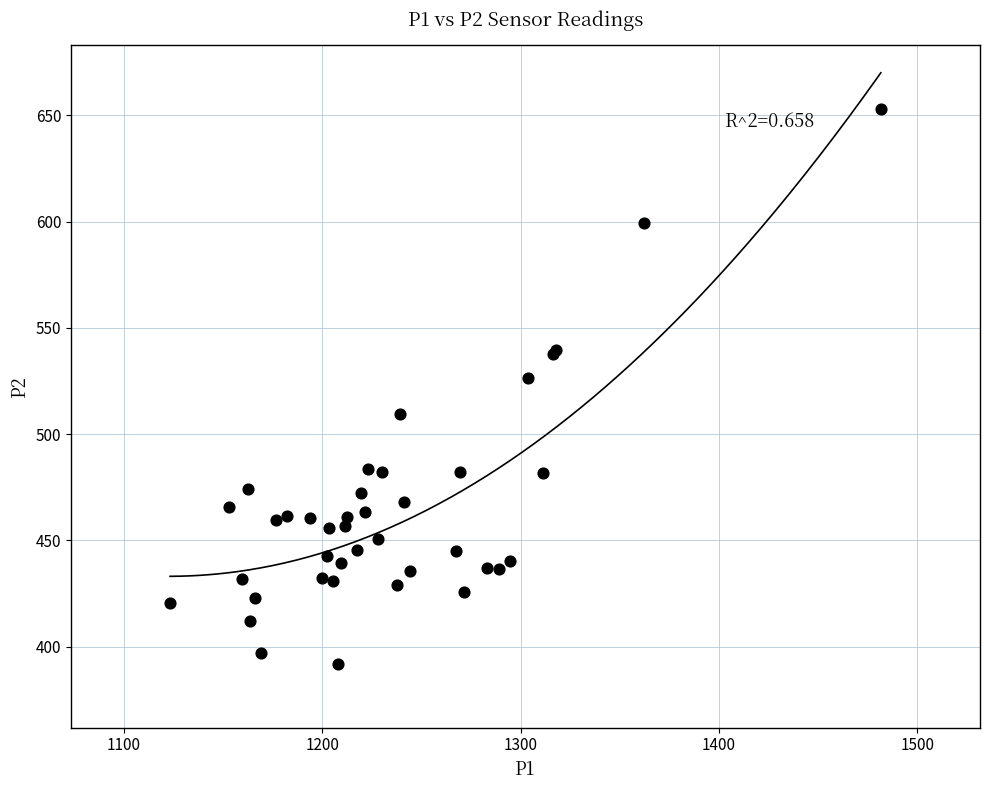

What Y value in the scatter plot is closest to 522?

526.2